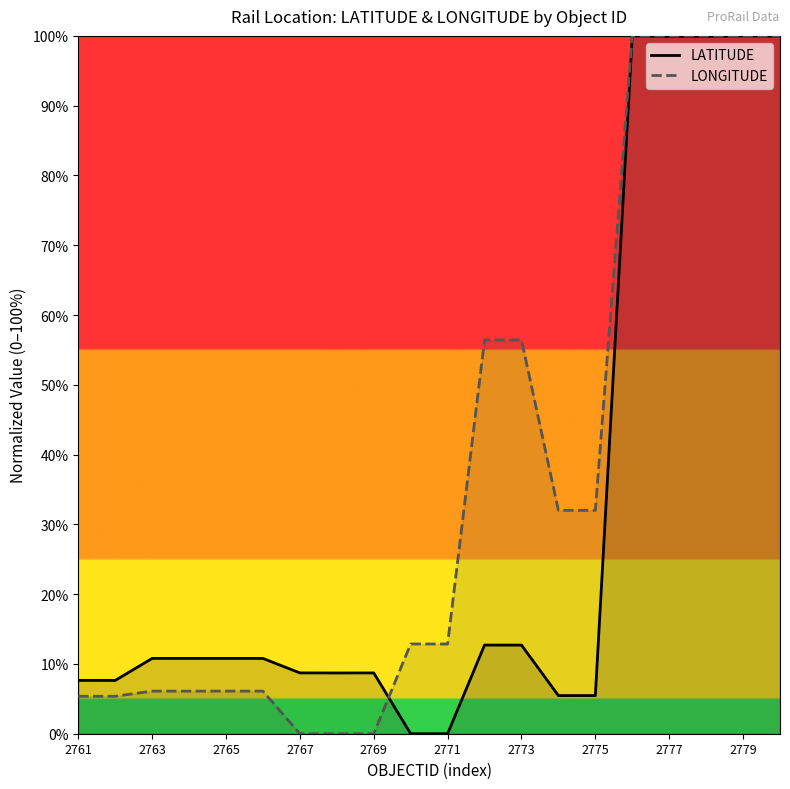

How many values in the LATITUDE series exceed 10?

11